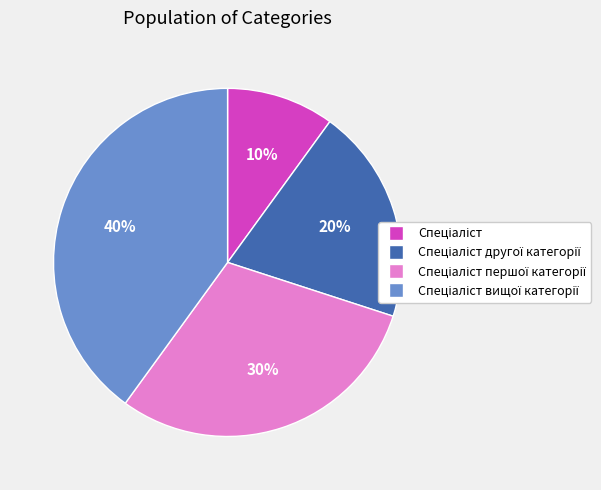

To the nearest percent, what is the average slice percentage?

25%